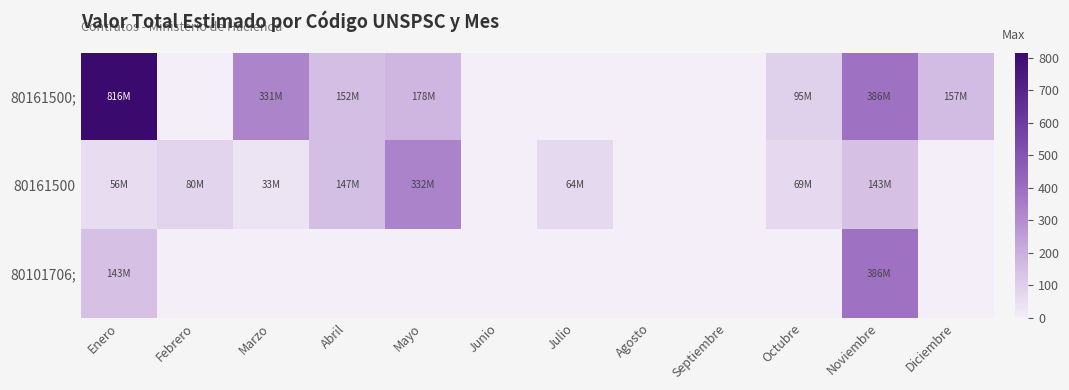

Which series has the largest total across all categories?

80161500;